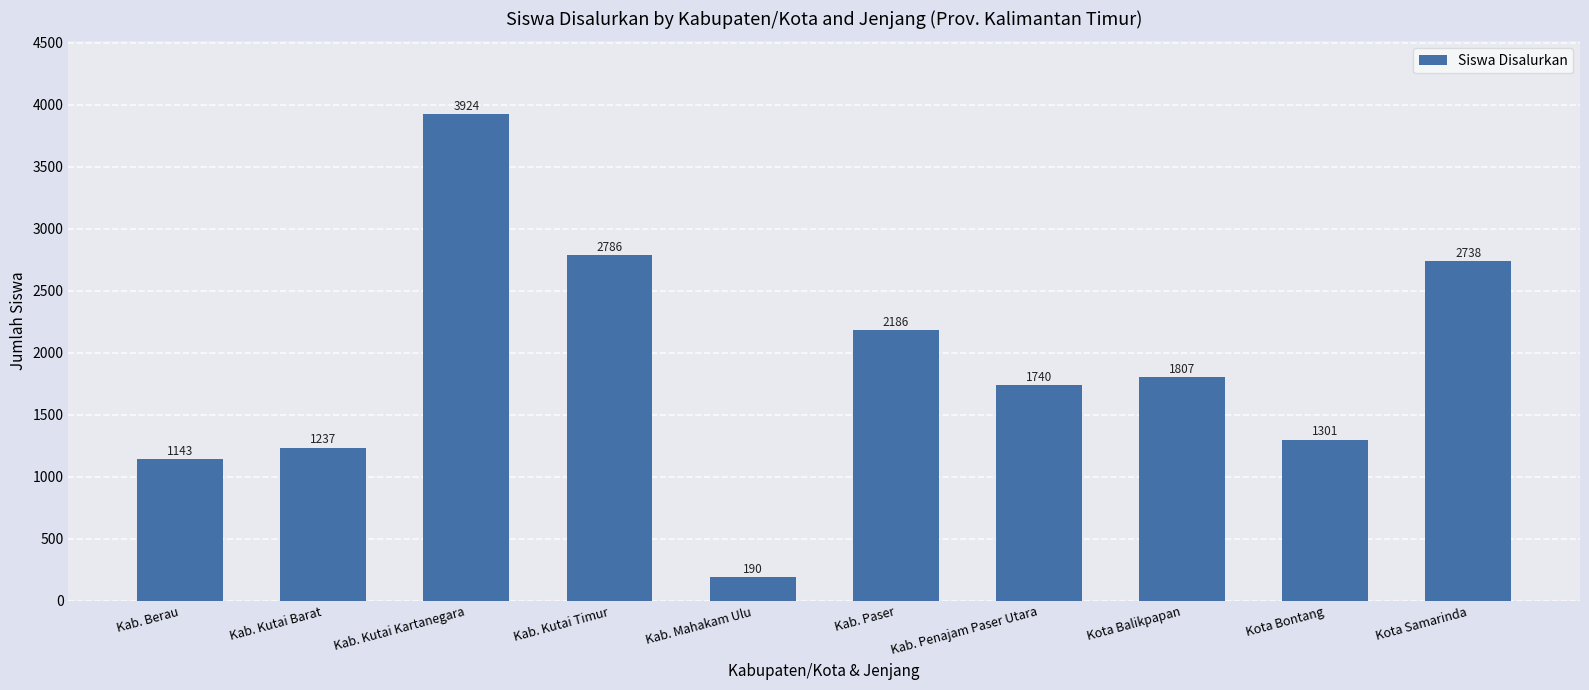

Between Kota Bontang and Kab. Kutai Barat, which is larger?

Kota Bontang